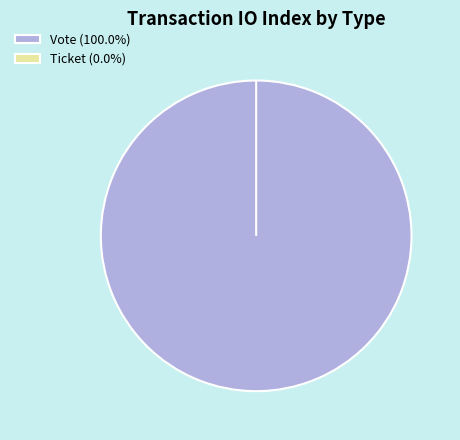

Is it true that Ticket is 1% of the pie?

False